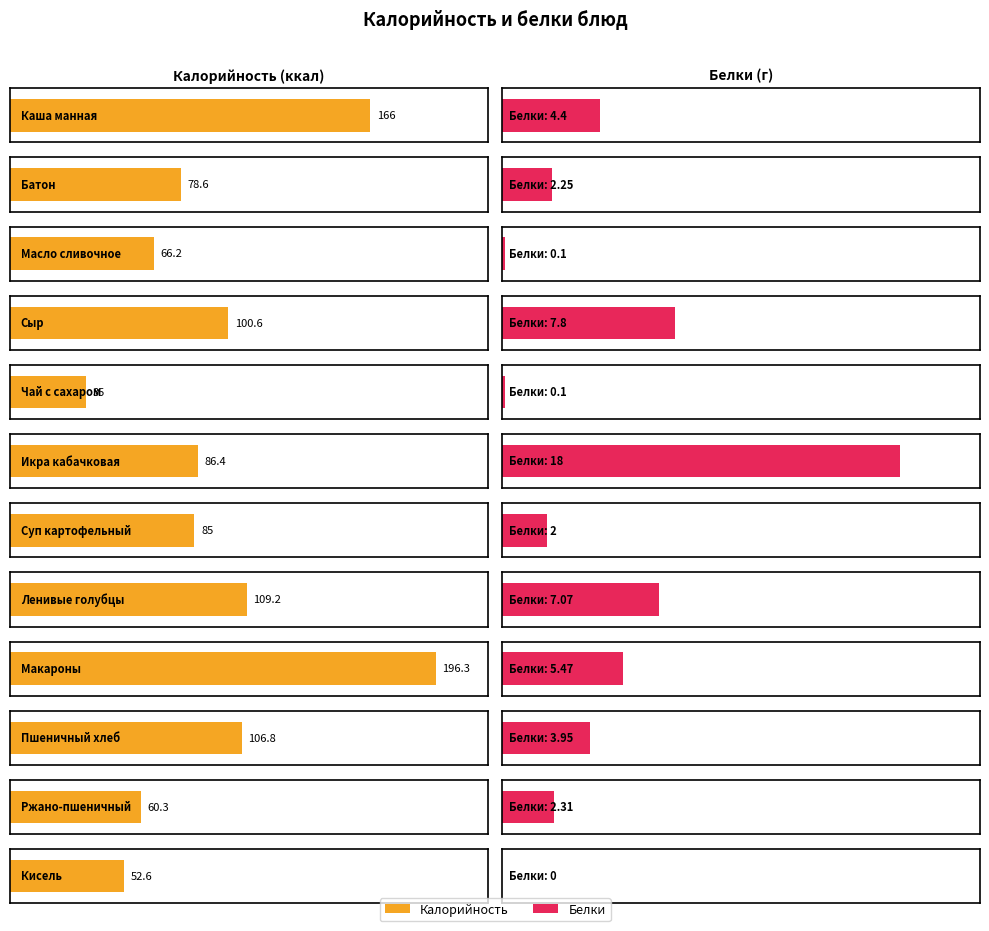

The value of Белки at Каша манная is 4.4. True or false?

True